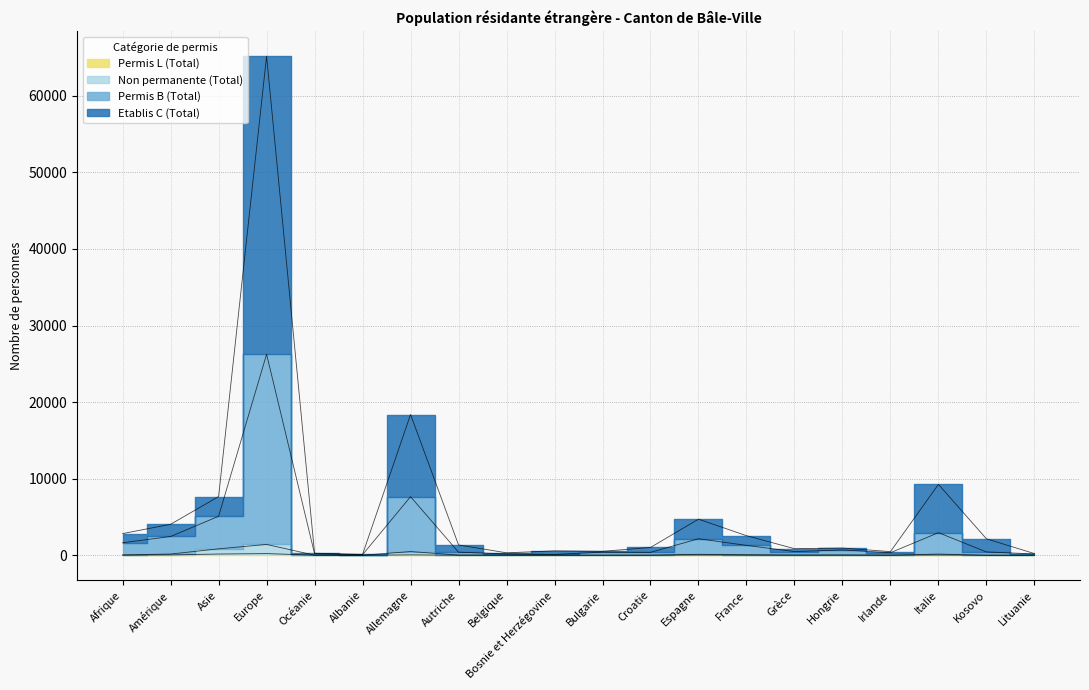

Which series has the largest total across all categories?

Etablis C (Total)